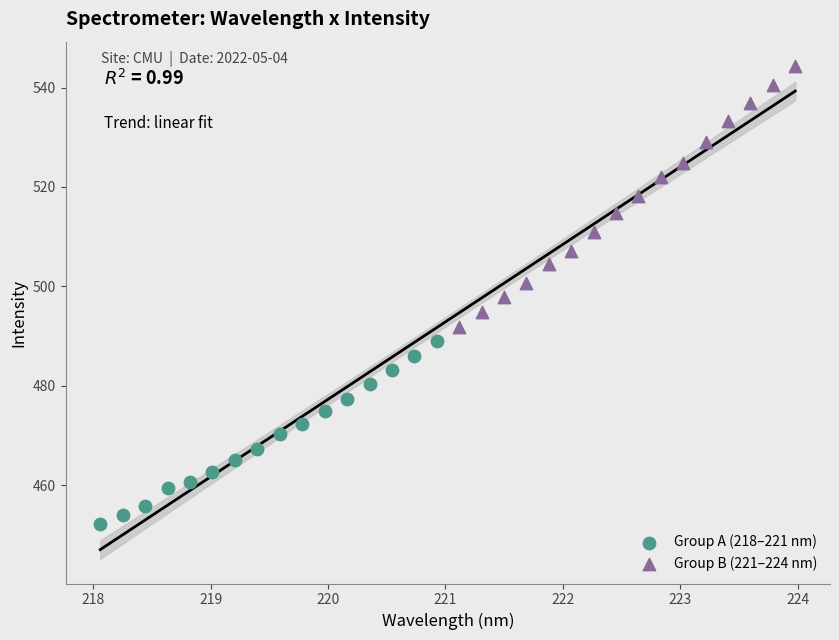

Which series has the largest Y range (max minus min)?

Group B (221–224 nm)